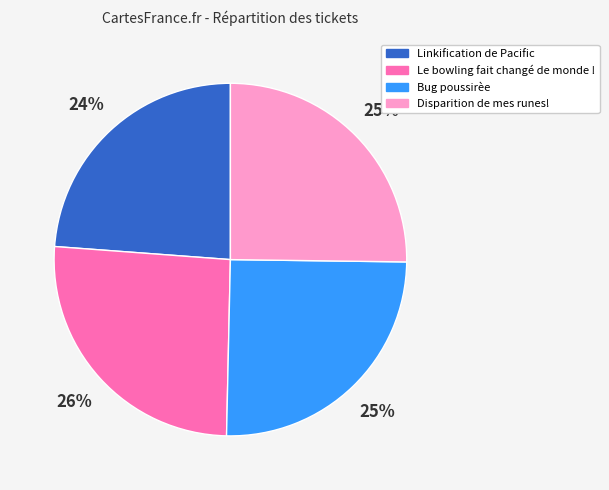

Does any single category account for the majority?

No